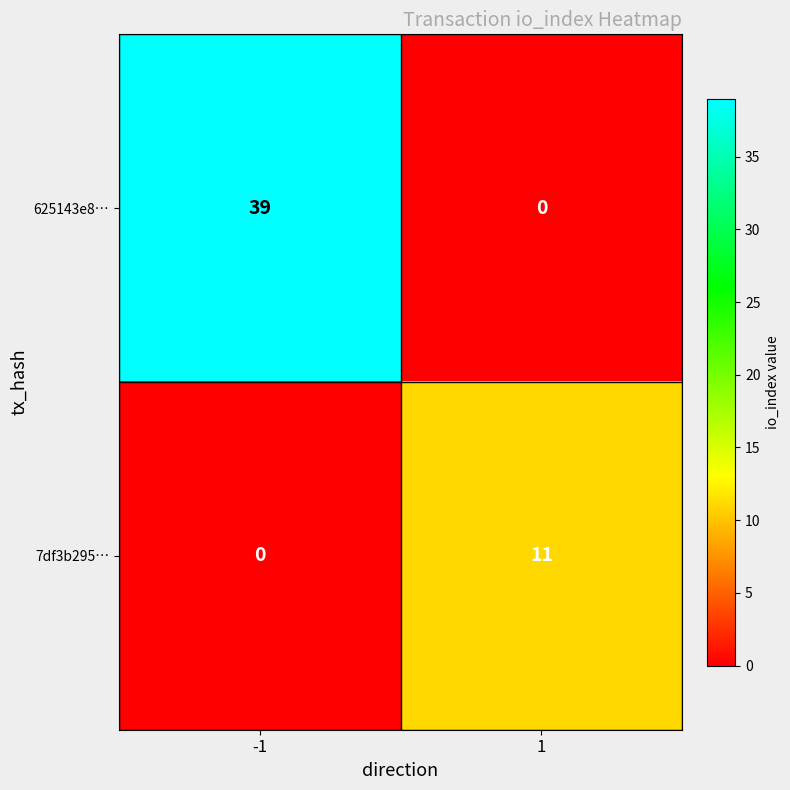

Which series changed the most between -1 and 1?

625143e8…